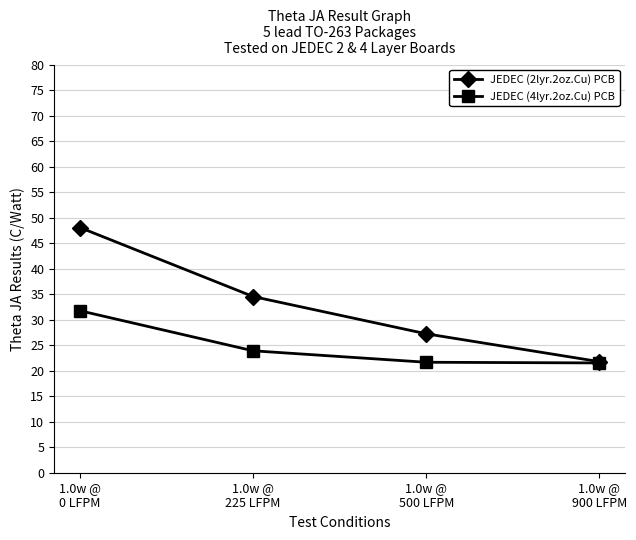

Which series changed the most between 1.0w @
225 LFPM and 1.0w @
500 LFPM?

JEDEC (2lyr.2oz.Cu) PCB